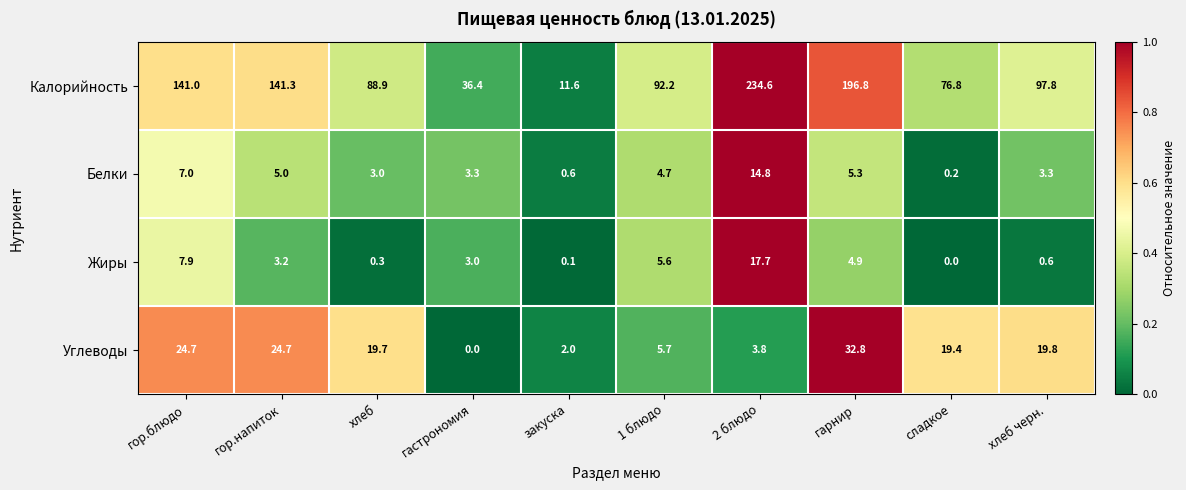

Count the number of data series in this chart.

4